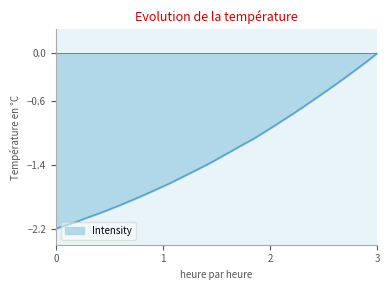

What is the difference between the maximum and minimum values?

2.2